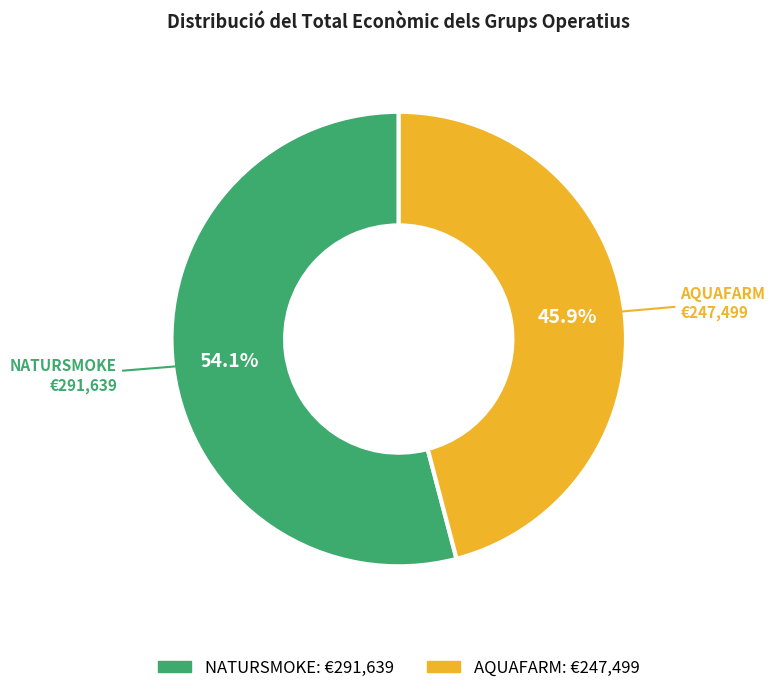

To the nearest percent, what is the difference between the AQUAFARM and NATURSMOKE slice percentages?

8%